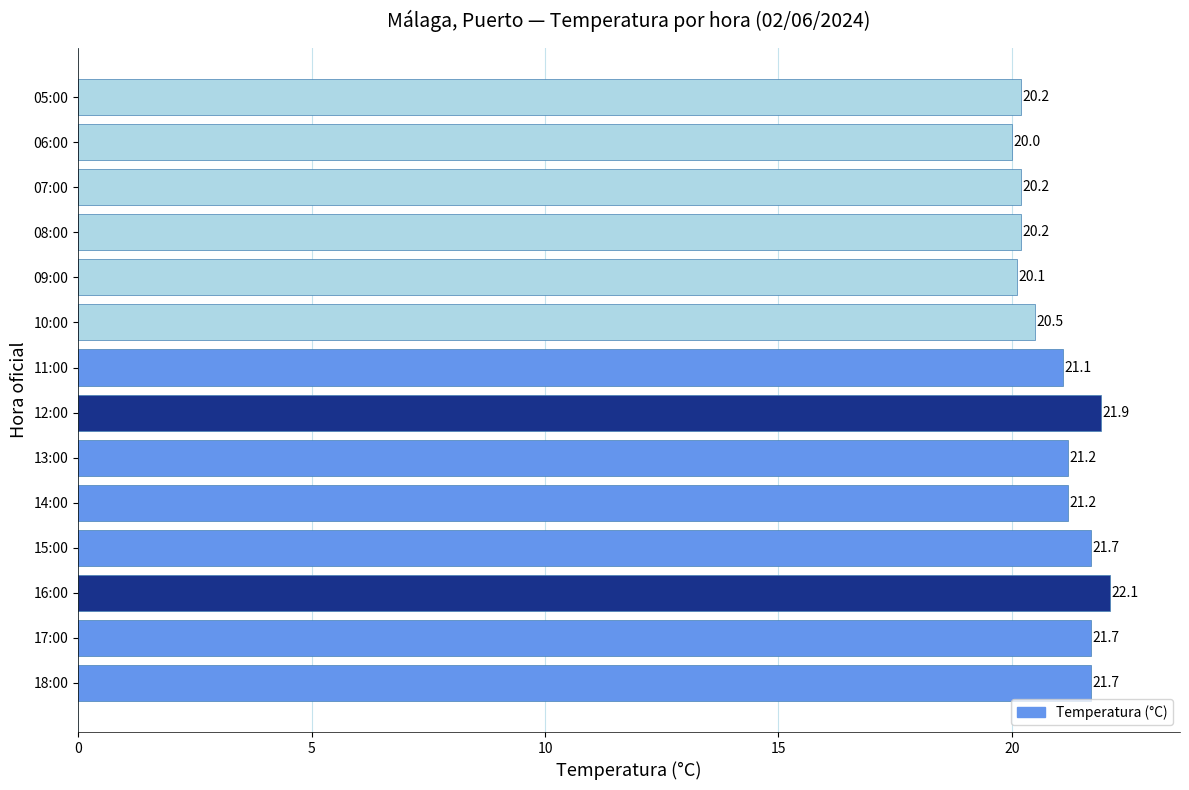

Reading bottom to top, what are all the values shown in this chart?

21.7	21.7	22.1	21.7	21.2	21.2	21.9	21.1	20.5	20.1	20.2	20.2	20.0	20.2